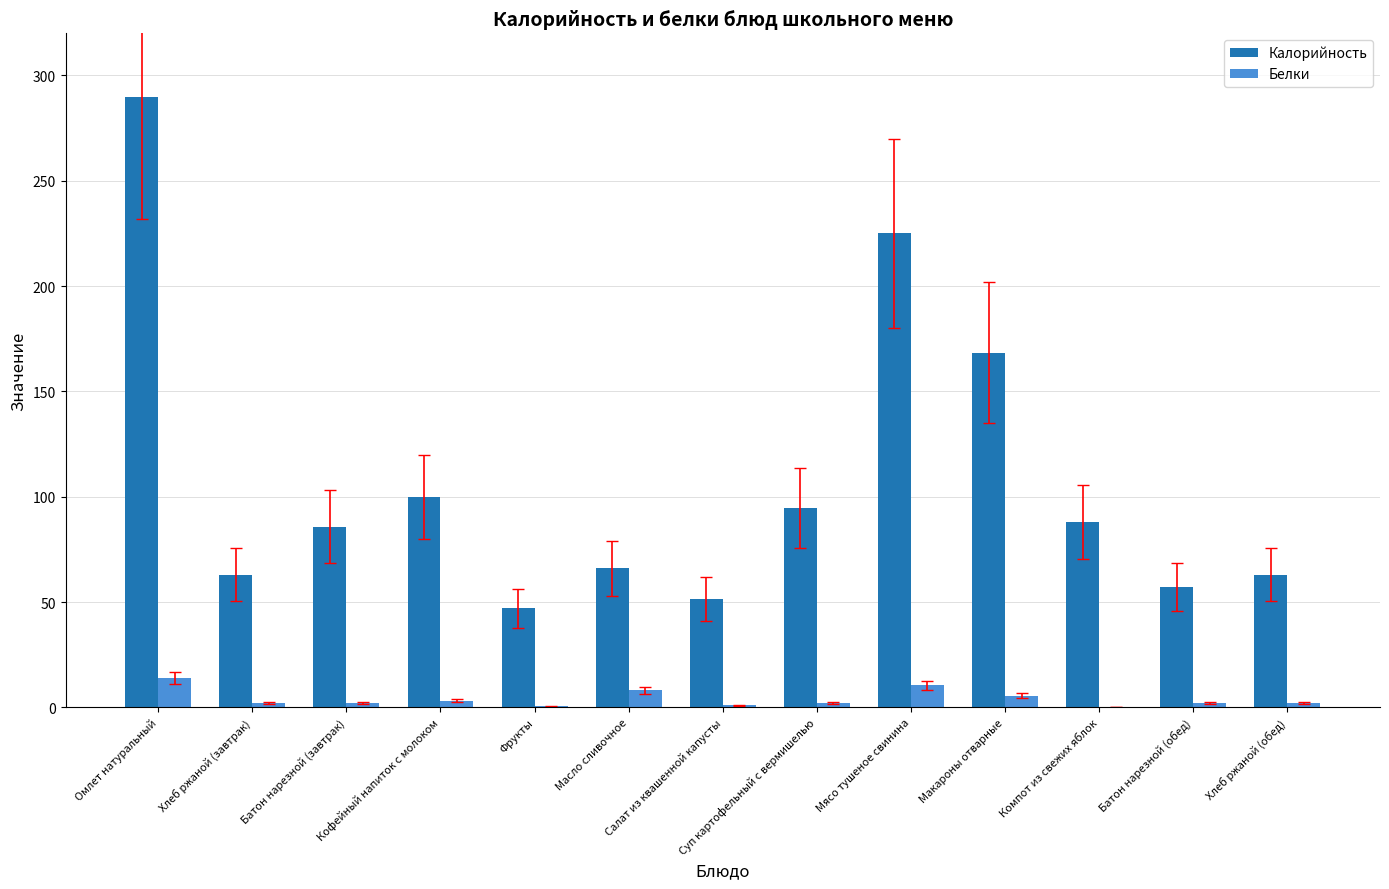

What are all the series names shown in the legend?

Калорийность, Белки